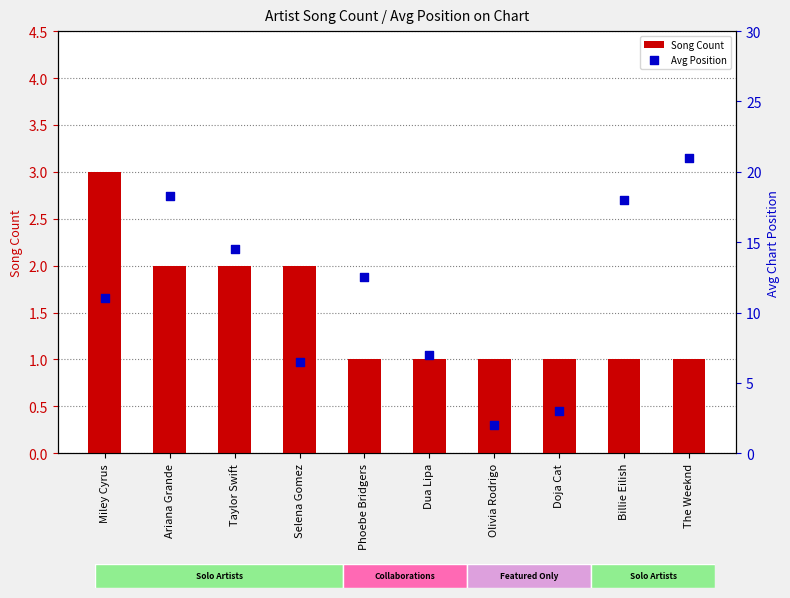

At which category is the sum across all series the highest?

The Weeknd